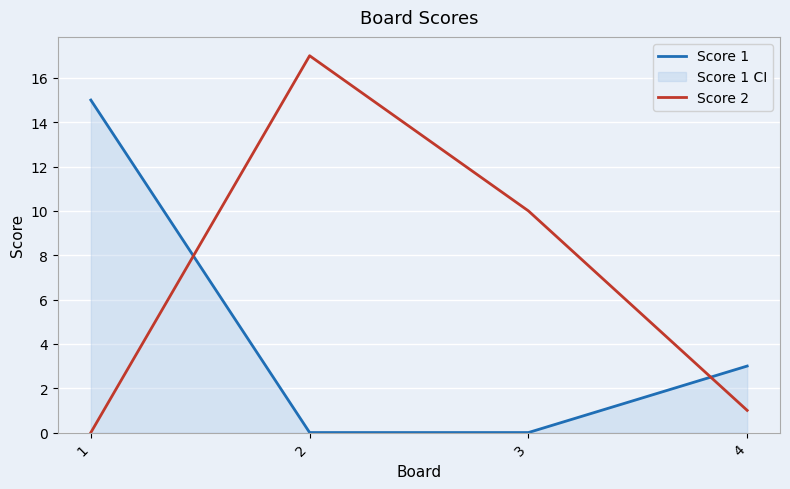

Is it true that Score 1 equals 0 at 2?

True